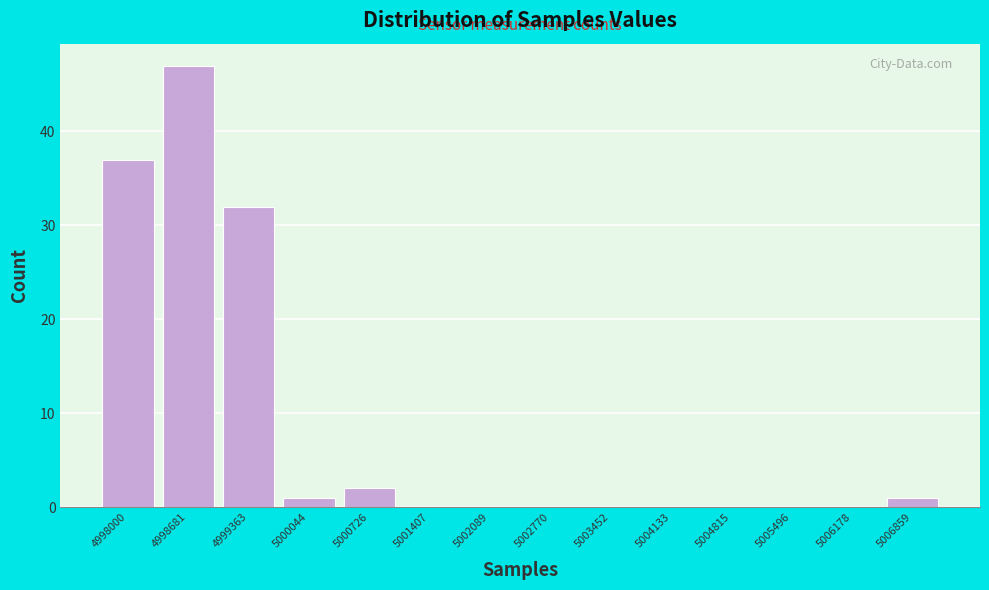

Reading left to right, what are all the values shown in this chart?

4998000=37	4998681=47	4999363=32	5000044=1	5000726=2	5001407=0	5002089=0	5002770=0	5003452=0	5004133=0	5004815=0	5005496=0	5006178=0	5006859=1